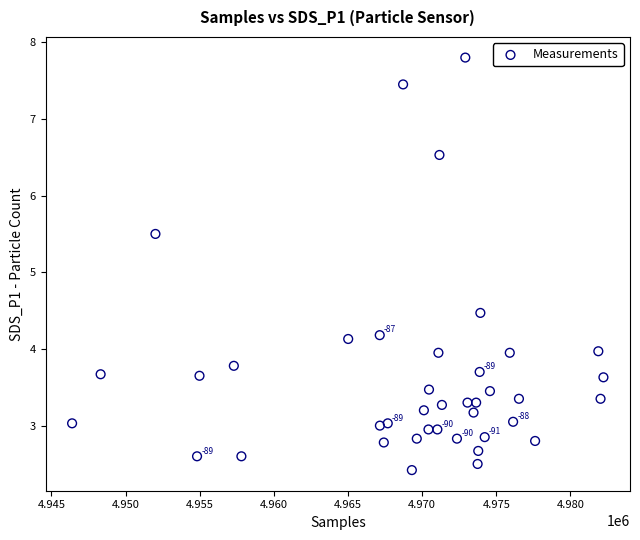

What is the range of X values (max minus min)?

35831.0